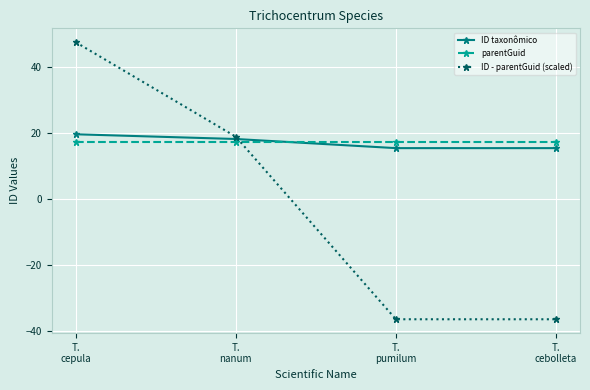

True or false: parentGuid has a value of 27.4 at T.
pumilum.

False